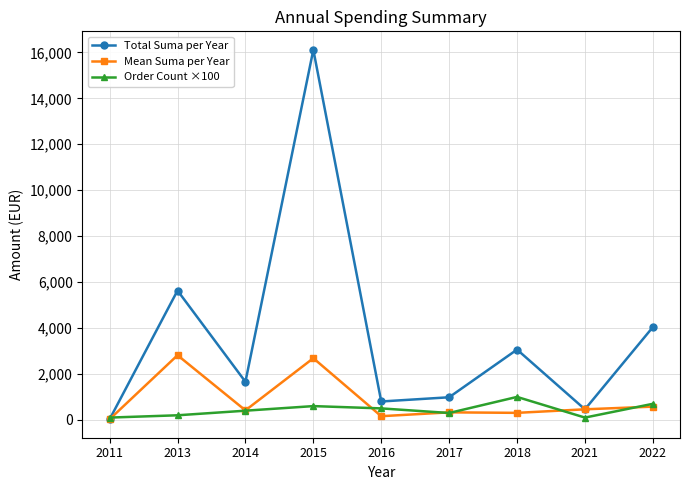

Rank the series by their maximum value, from lowest to highest.

Order Count ×100, Mean Suma per Year, Total Suma per Year